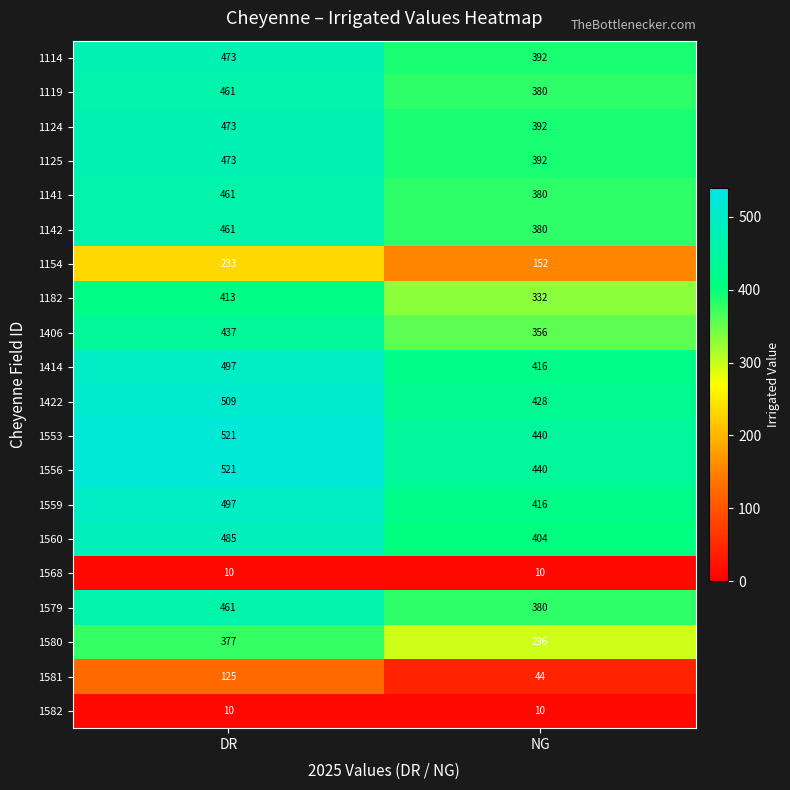

The value of 1182 at DR is 112. True or false?

False